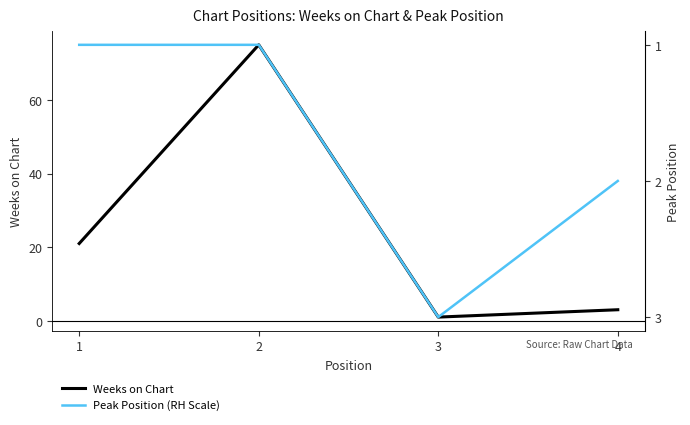

True or false: Weeks on Chart has a value of 5 at 4.

False